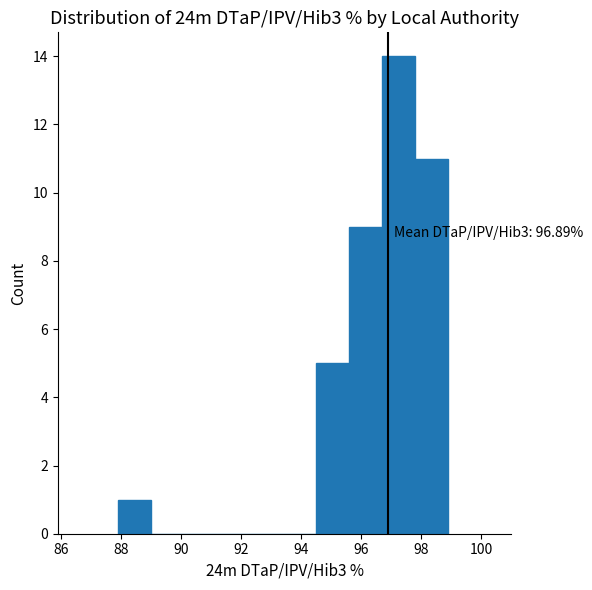

Which range on the x-axis has the tallest bar?

96.7 to 97.8